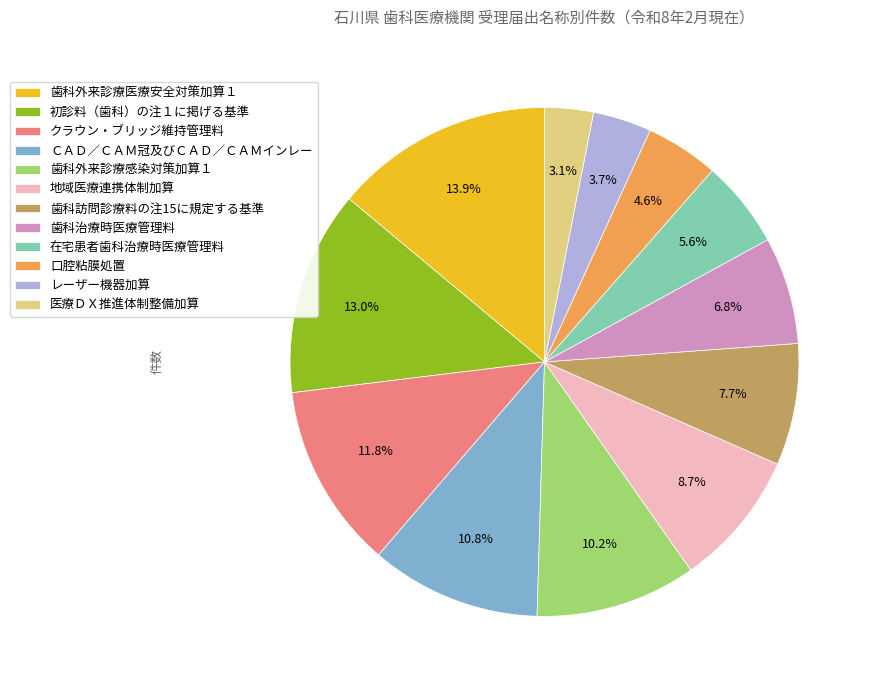

What is the smallest slice in the pie chart?

医療ＤＸ推進体制整備加算